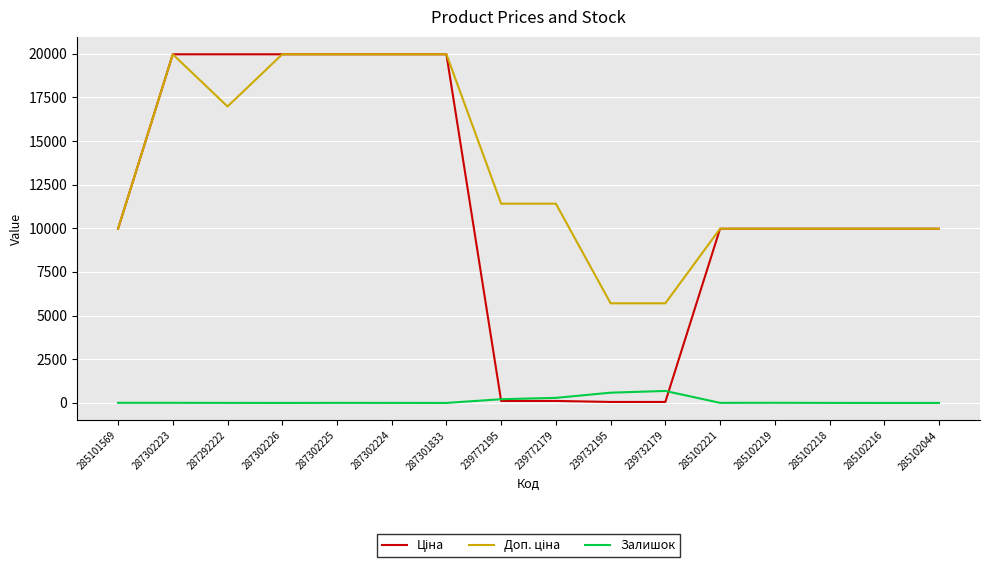

True or false: Залишок has a value of 588.0 at 239732195.

True